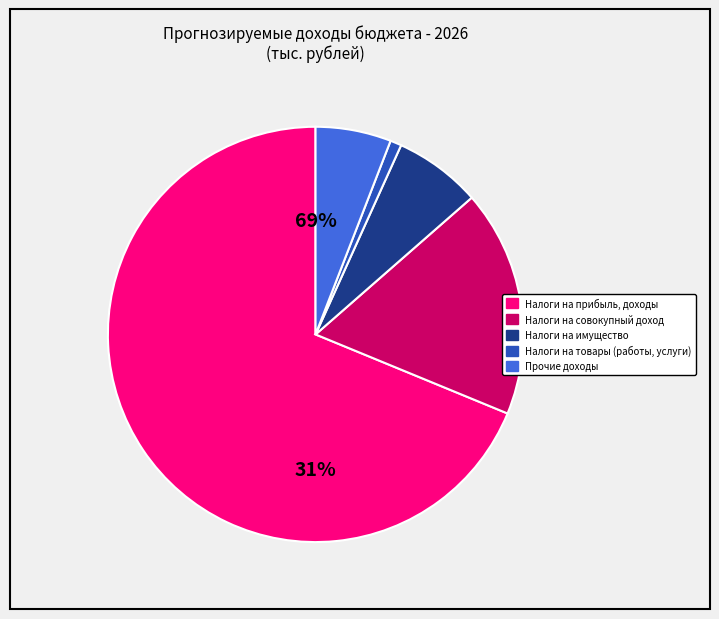

How many segments does this pie chart have?

5